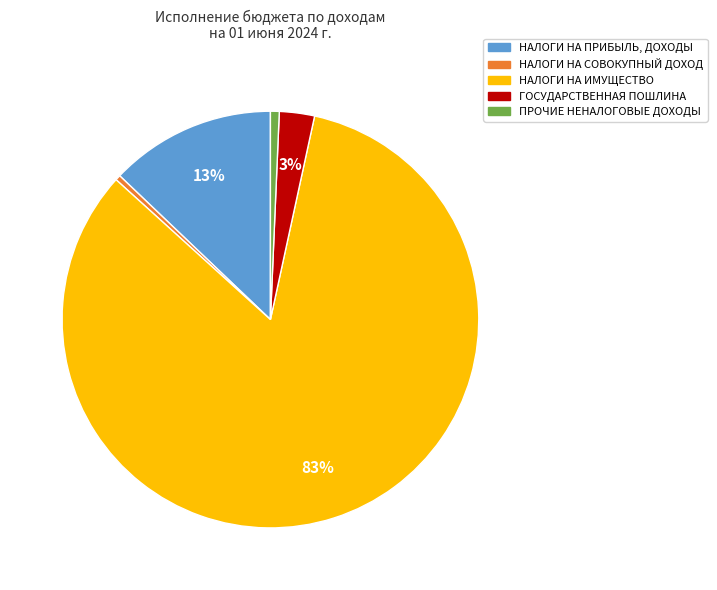

The НАЛОГИ НА ИМУЩЕСТВО slice represents 83% of the pie. True or false?

True